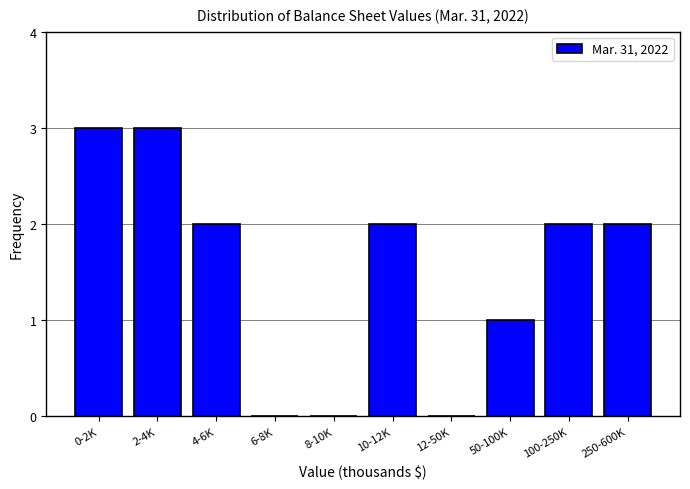

Reading left to right, what are all the values shown in this chart?

0-2K=3	2-4K=3	4-6K=2	6-8K=0	8-10K=0	10-12K=2	12-50K=0	50-100K=1	100-250K=2	250-600K=2